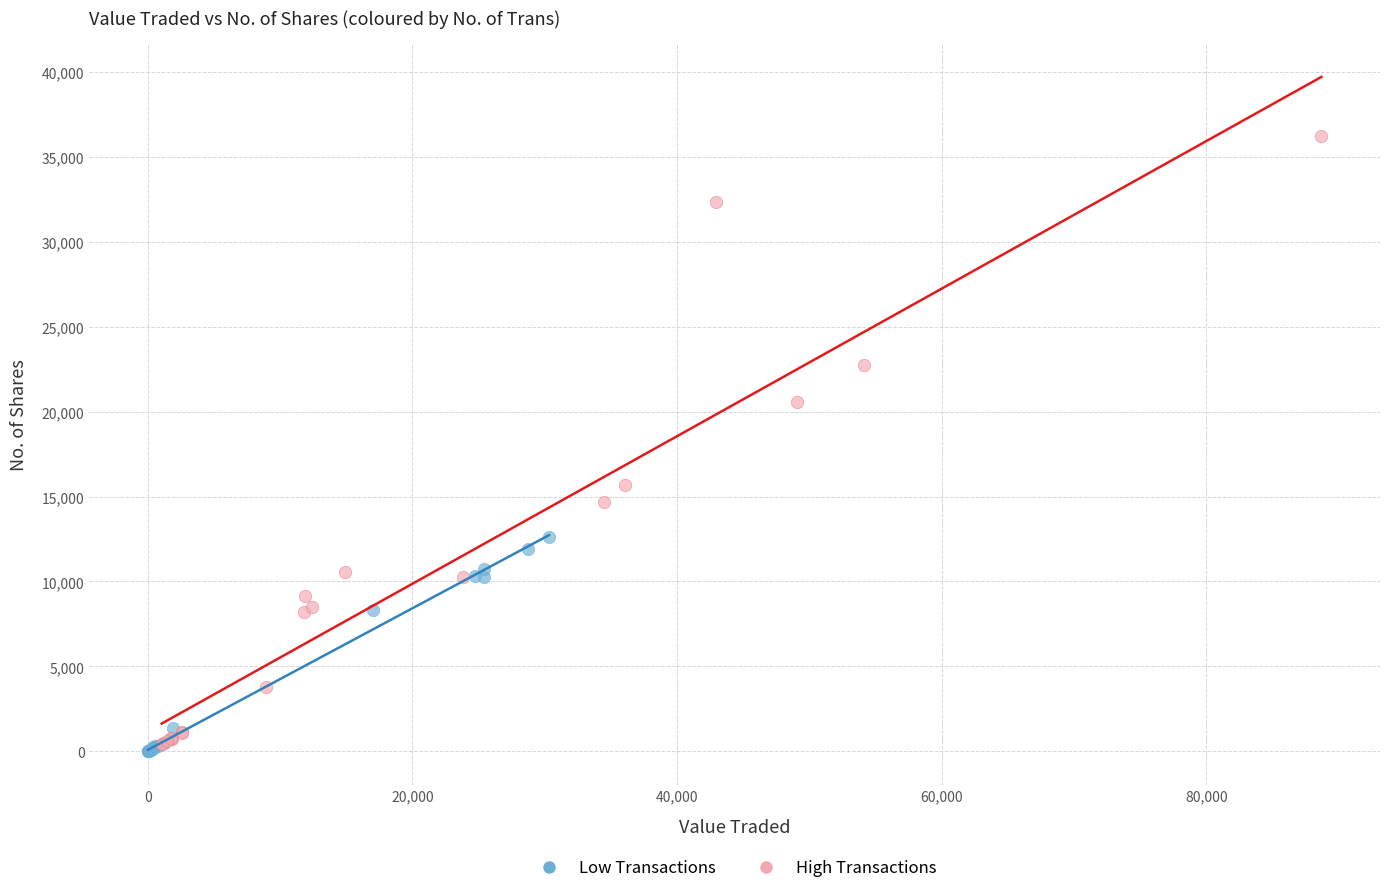

Which series contains the lowest Y value?

Low Transactions